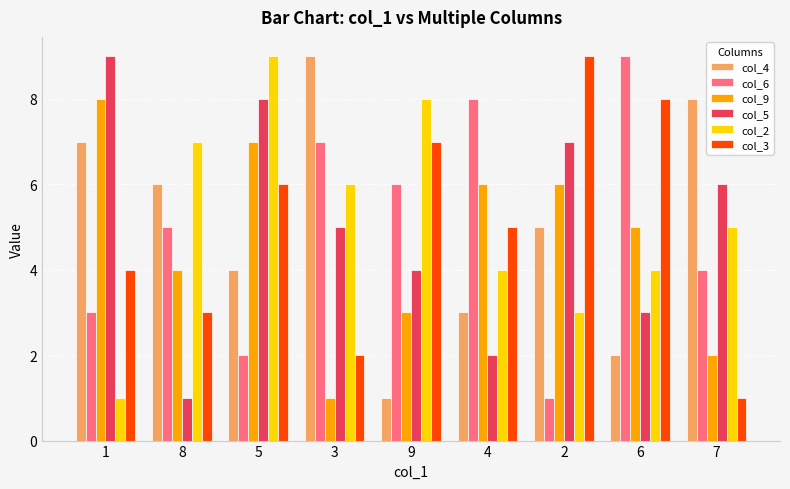

Is it true that col_2 equals 11 at 9?

False